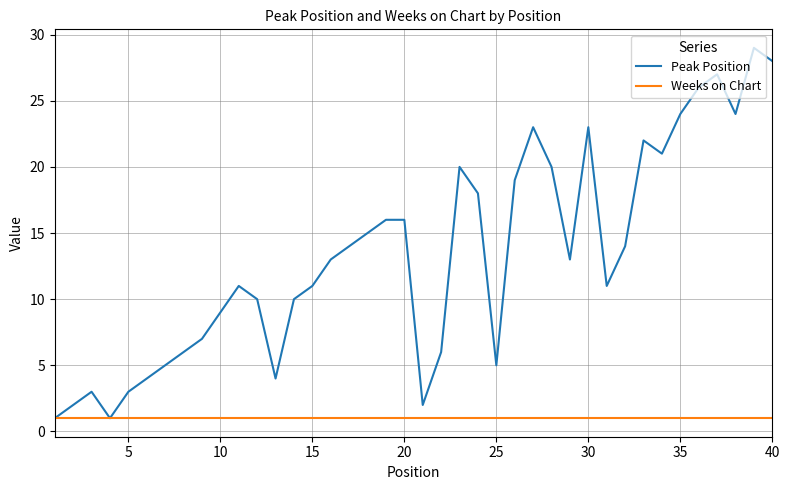

Which series has the widest spread of values?

Peak Position